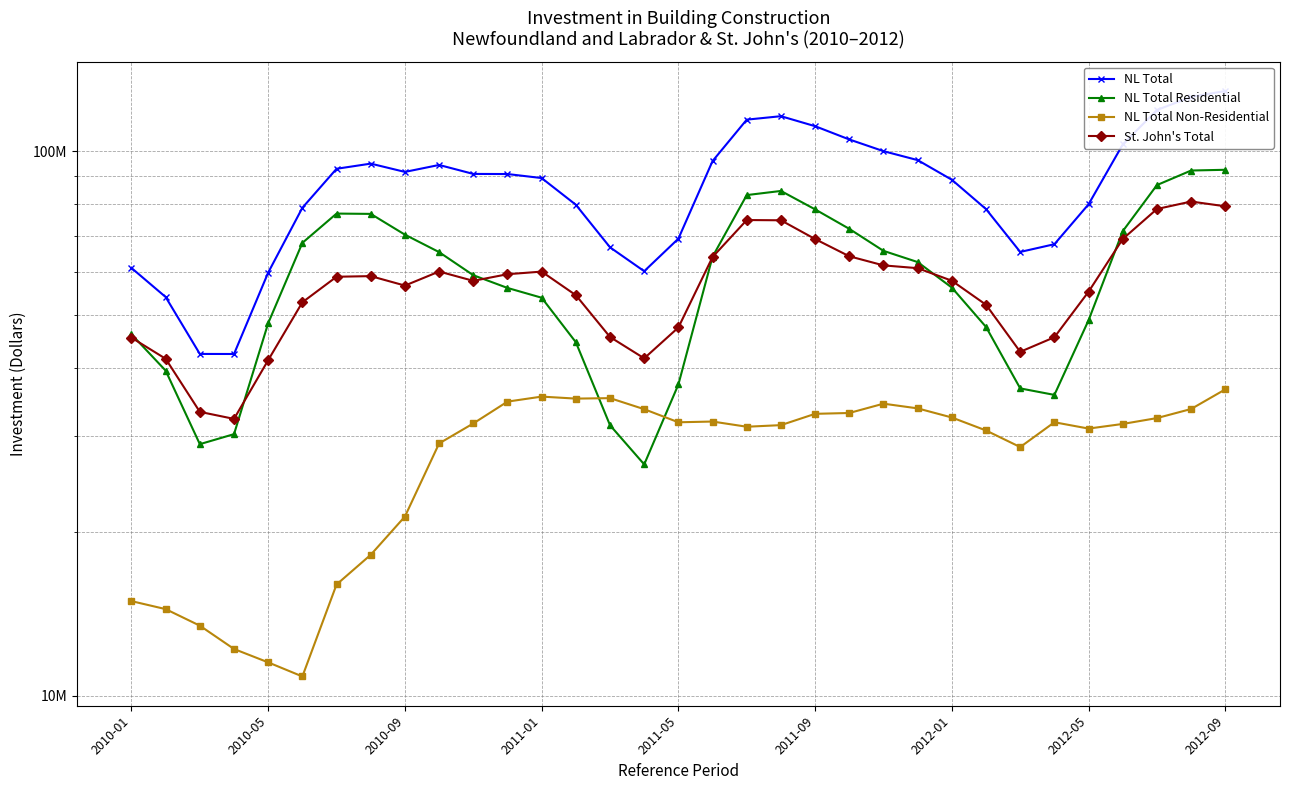

What is the difference between the second highest and second lowest values in the NL Total Residential series?

63188512